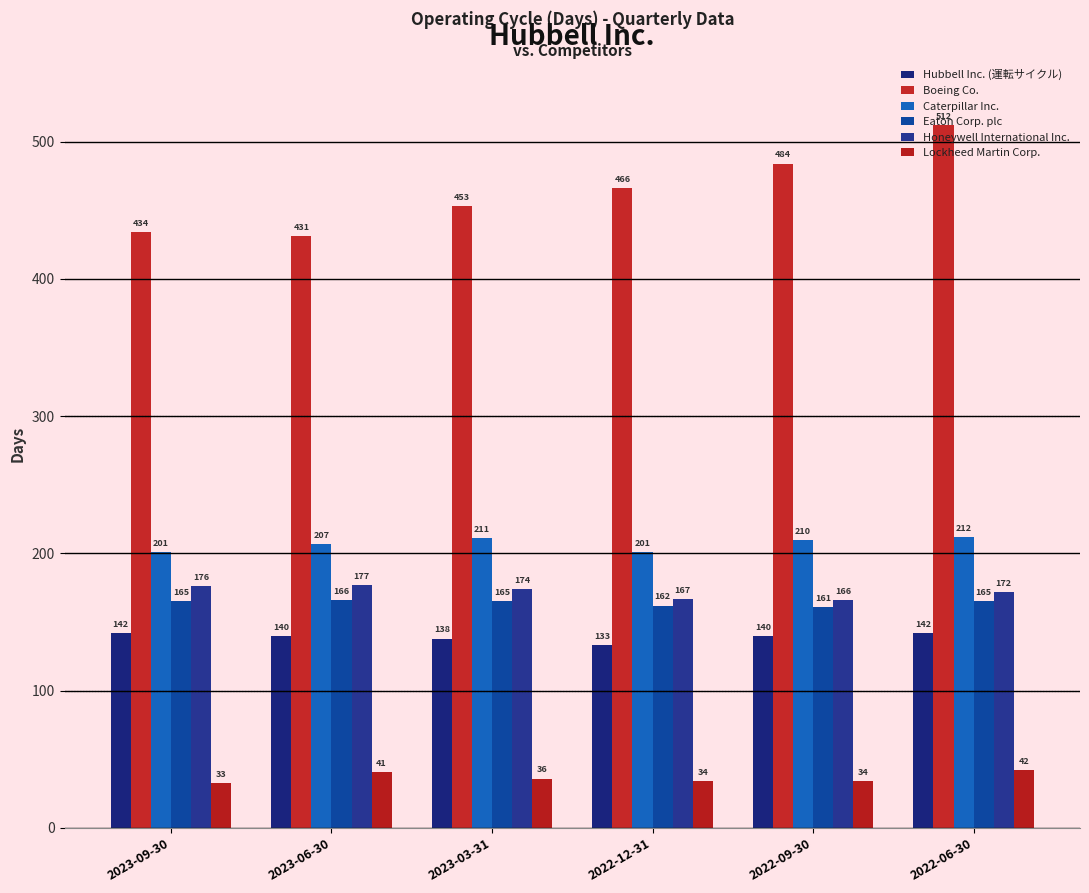

Where is Lockheed Martin Corp. nearest to the value 37?

2023-03-31